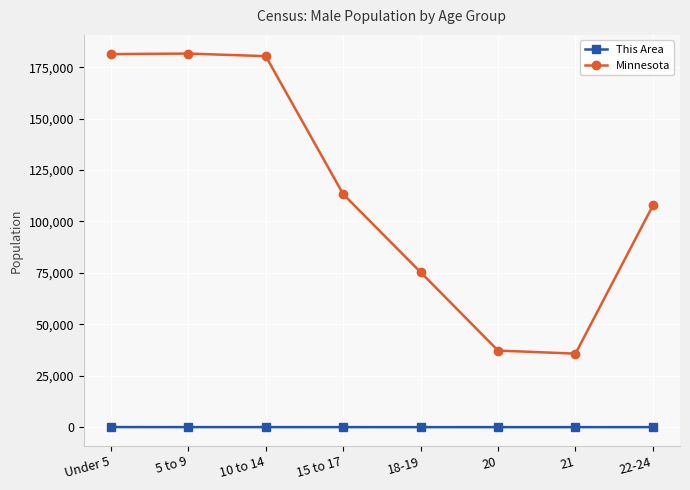

Which series changed the most between Under 5 and 18-19?

Minnesota